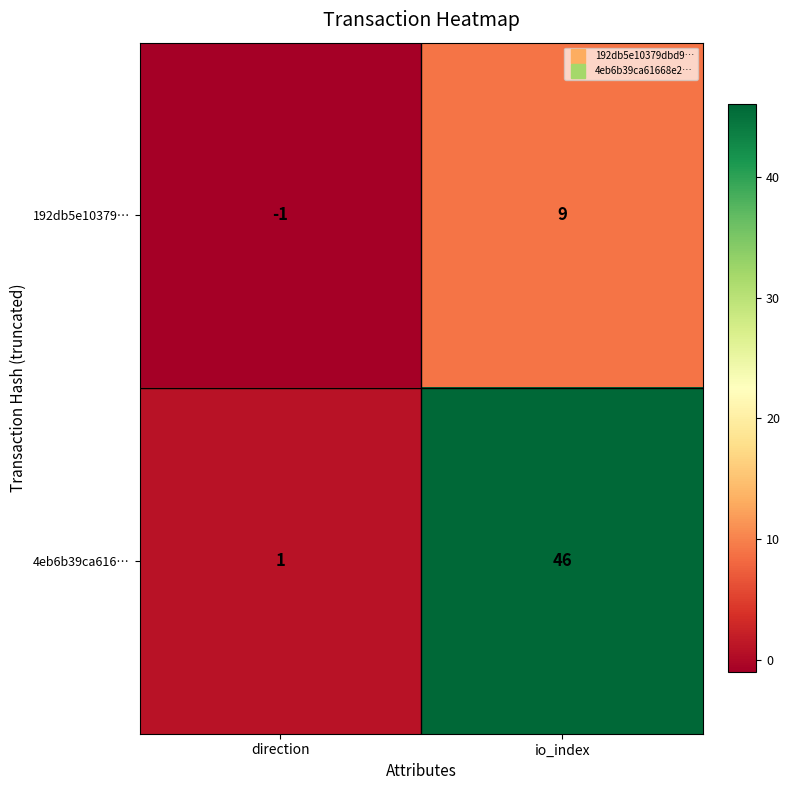

Where is 4eb6b39ca616… nearest to the value 23?

direction